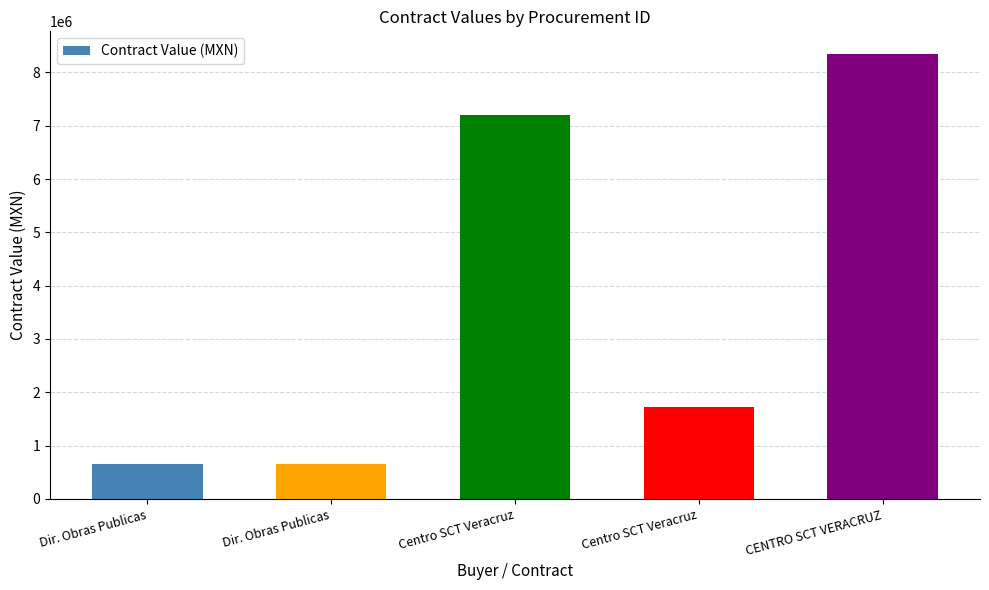

At which label is the value closest to 4508135?

Centro SCT Veracruz